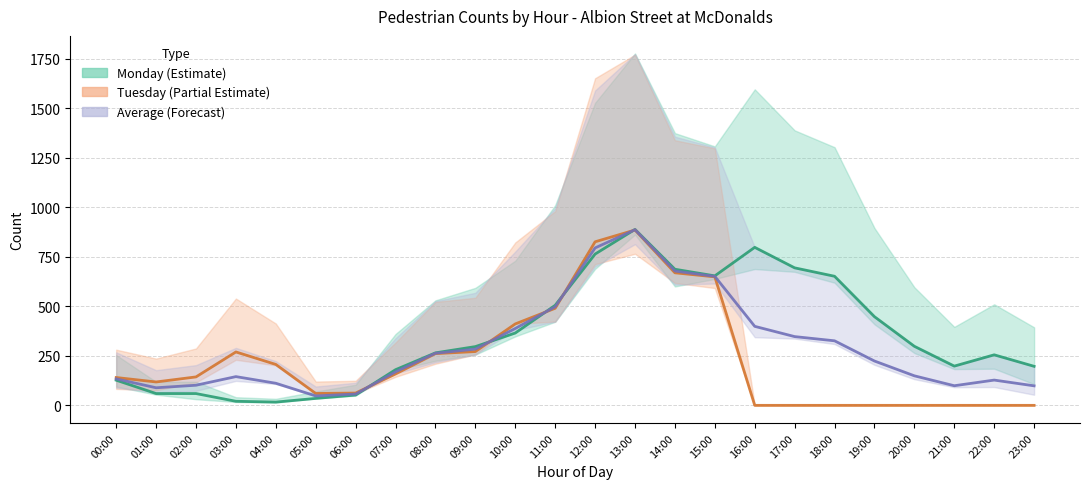

Which series has the largest range (max minus min)?

Tuesday (Partial Estimate)